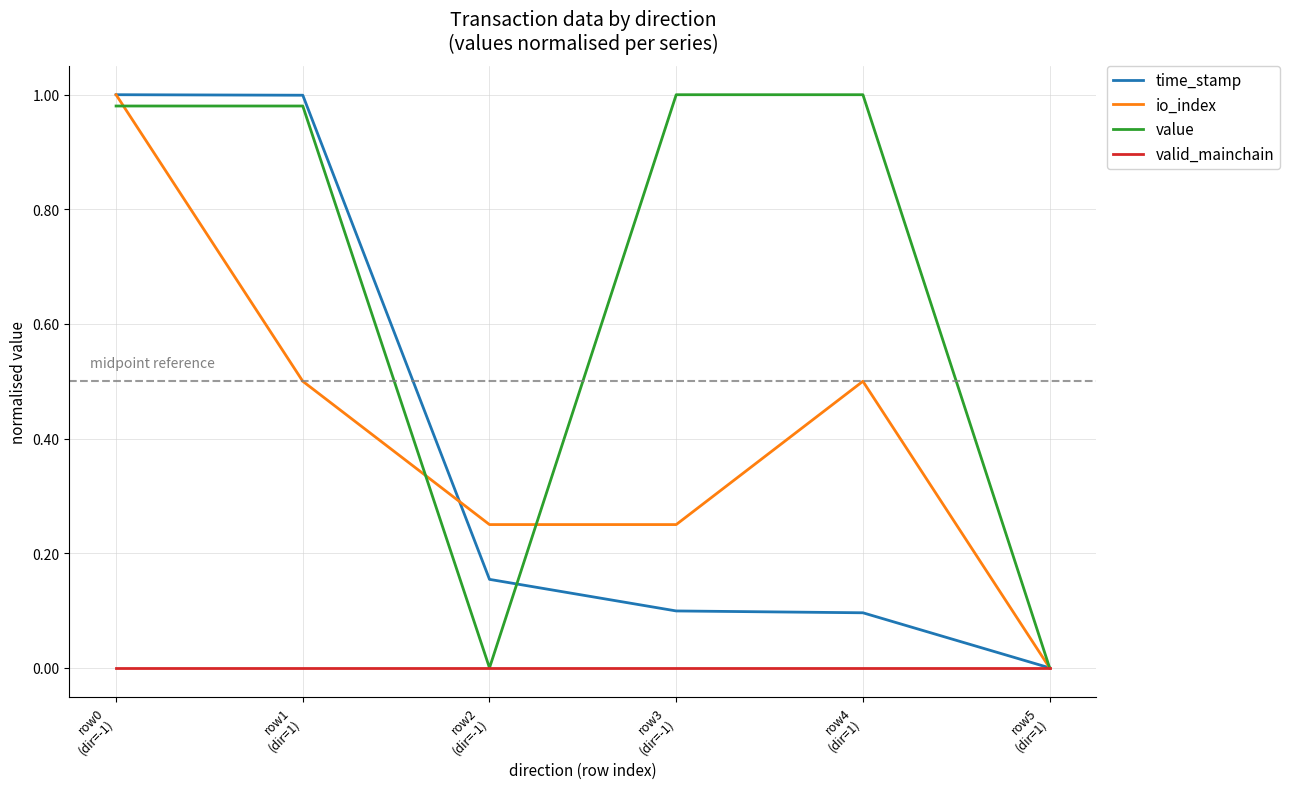

What is the average value of the io_index series?

0.4